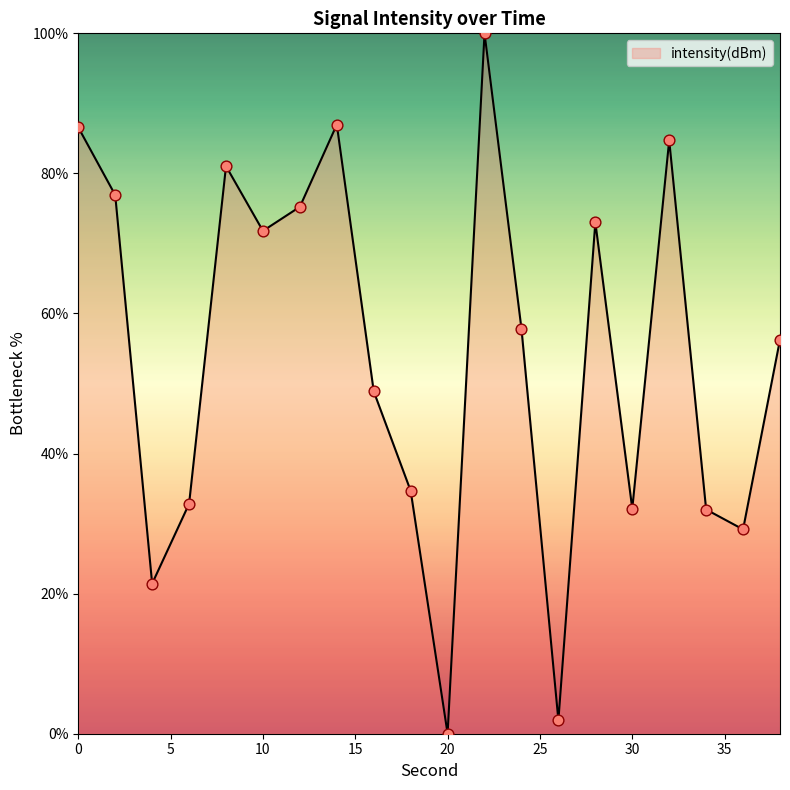

What is the greatest value displayed?

100.0